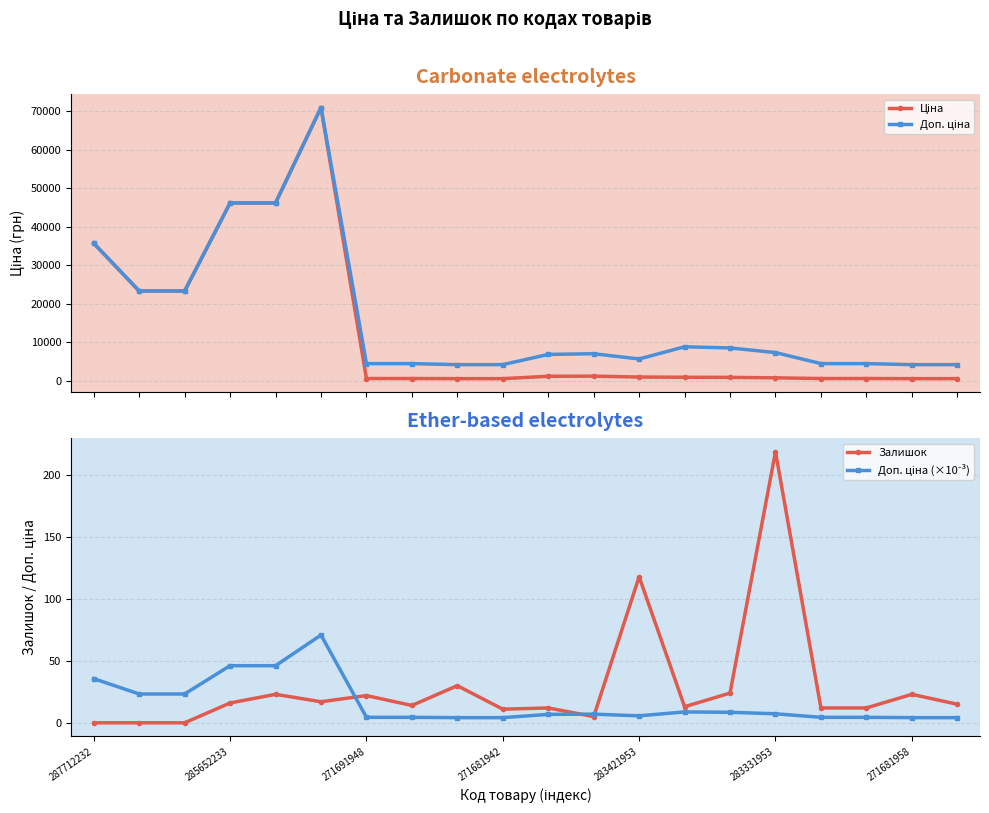

The Доп. ціна series shows 5758.9 at 19. True or false?

False